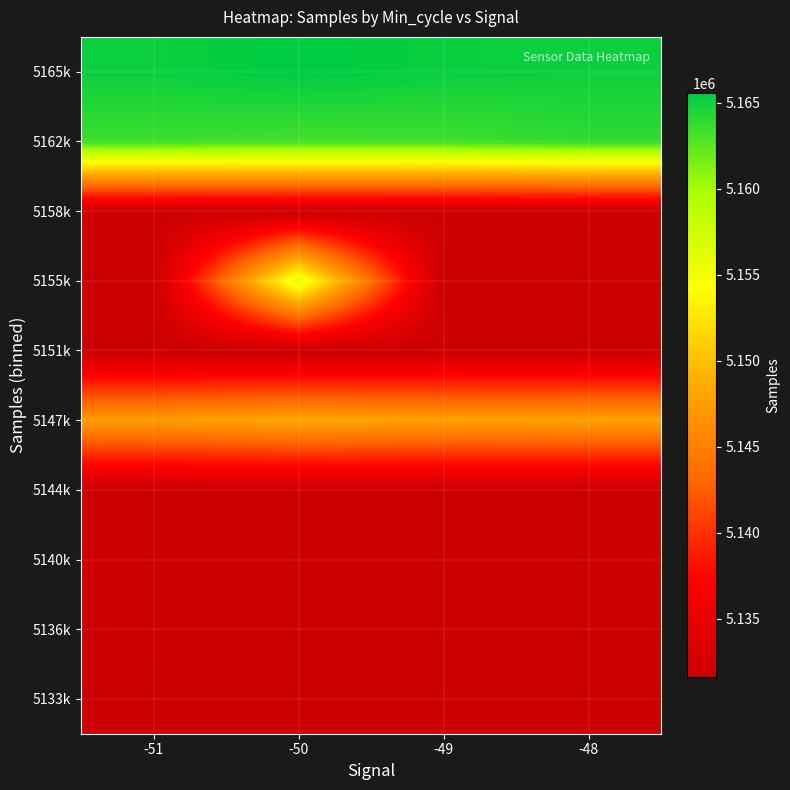

At which category does the chart reach its peak across all series?

-50